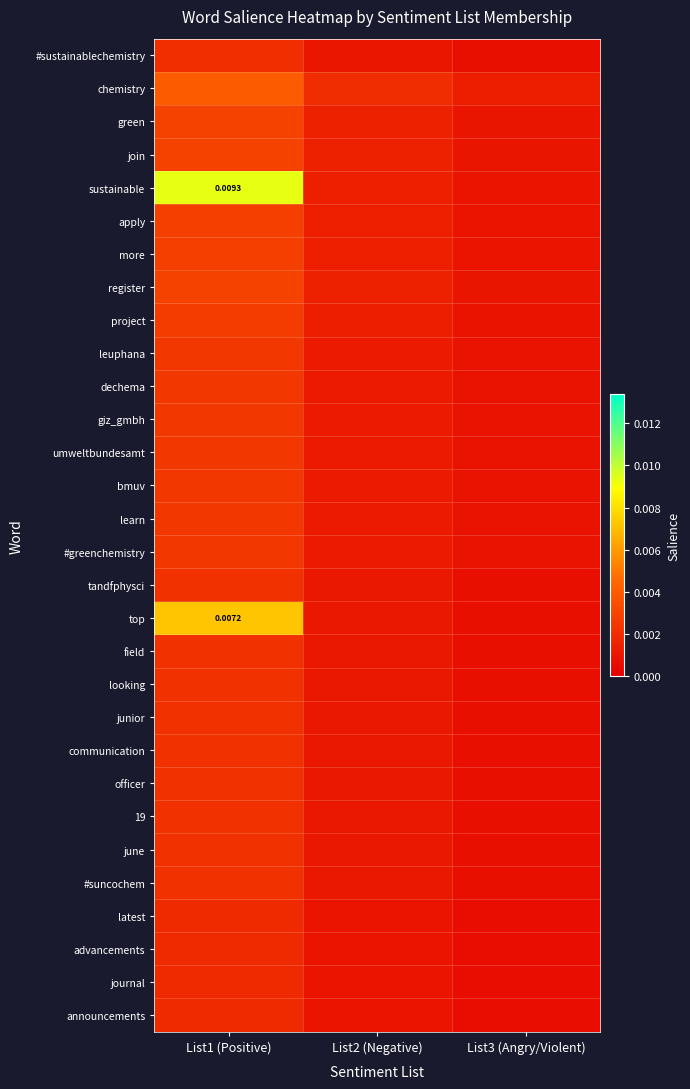

List the labels in order of more value, largest first.

List1 (Positive), List2 (Negative), List3 (Angry/Violent)